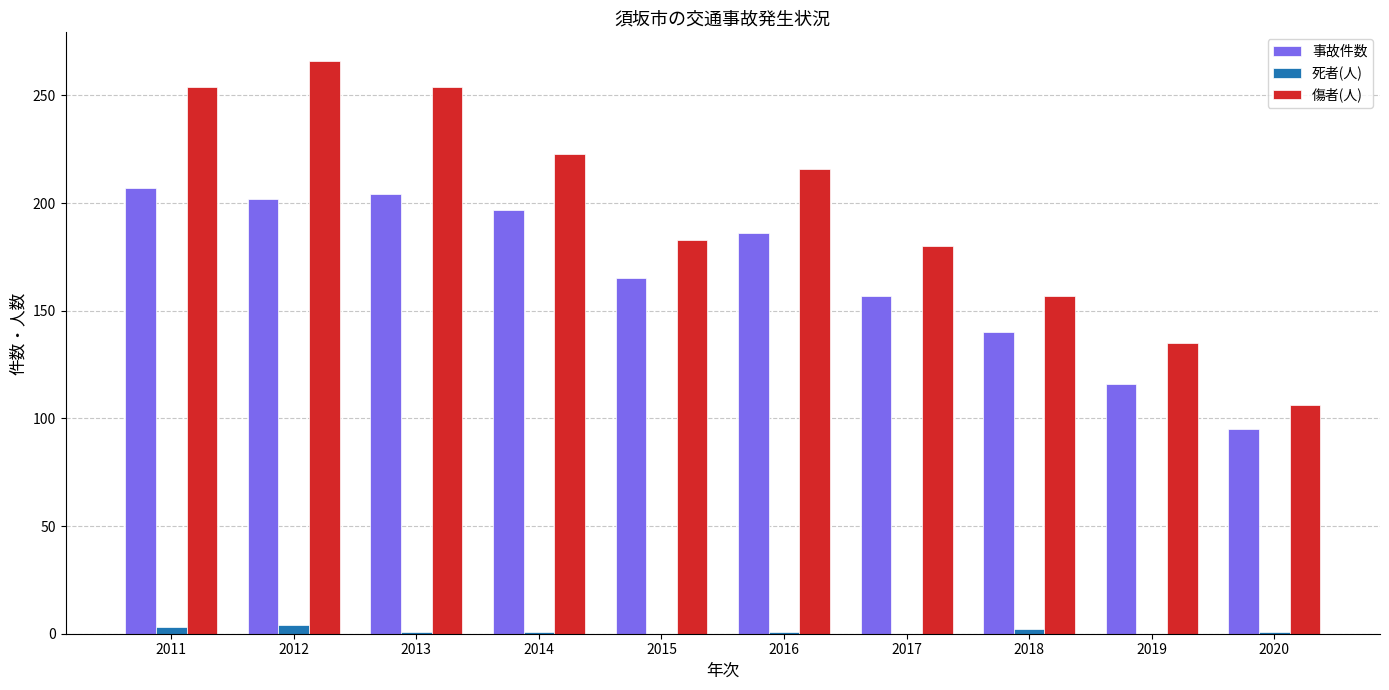

What value does the 死者(人) series have at 2011?

3